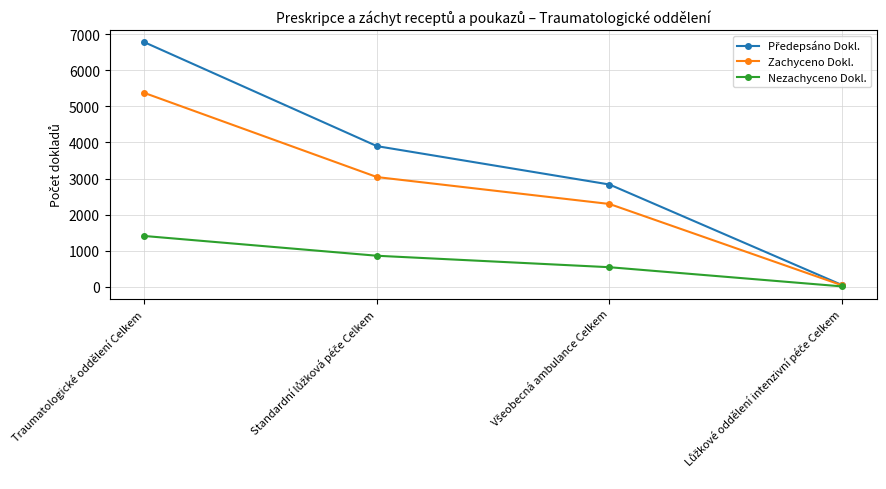

True or false: Nezachyceno Dokl. has a value of 549 at Traumatologické oddělení Celkem.

False